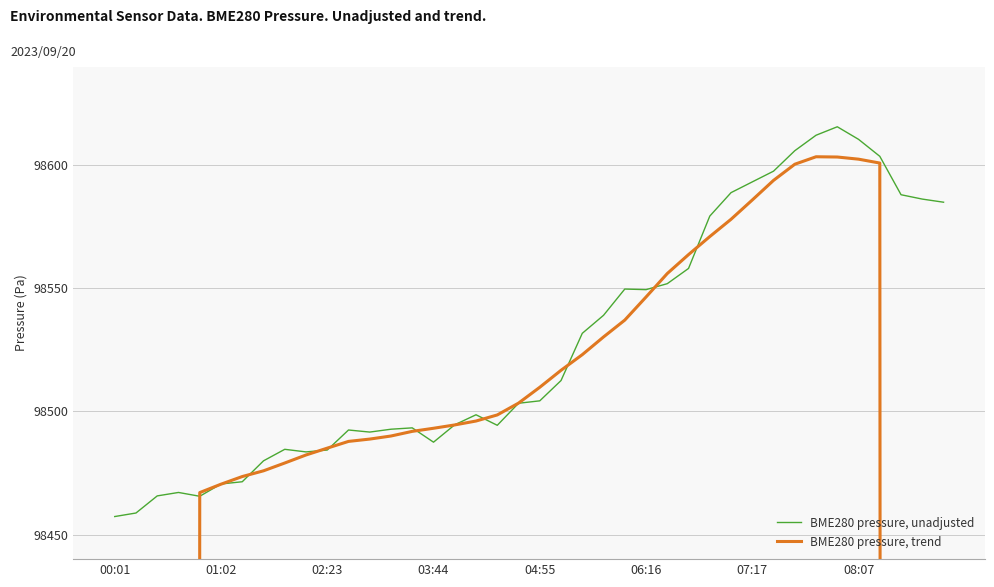

Reading right to left, list all the values displayed in this chart.

BME280 pressure, unadjusted: 98585.1	98586.3	98588.1	98603.7	98610.6	98615.7	98612.3	98606.0	98597.7	98593.3	98588.9	98579.4	98558.1	98551.9	98549.5	98549.8	98539.1	98531.8	98512.6	98504.3	98503.4	98494.4	98498.7	98494.6	98487.5	98493.4	98492.8	98491.6	98492.5	98484.3	98483.6	98484.6	98479.9	98471.4	98470.6	98465.6	98467.1	98465.7	98458.8	98457.3
BME280 pressure, trend: 61621.7	73948.7	86275.2	98601.0	98602.5	98603.4	98603.5	98600.5	98593.9	98586.0	98578.1	98571.1	98563.8	98556.1	98546.5	98537.1	98530.3	98523.1	98516.7	98509.8	98503.4	98498.6	98496.1	98494.5	98493.2	98491.9	98490.0	98488.8	98487.8	98485.1	98482.3	98479.1	98475.9	98473.6	98470.5	98467.0	86157.1	73848.1	61539.3	49231.1